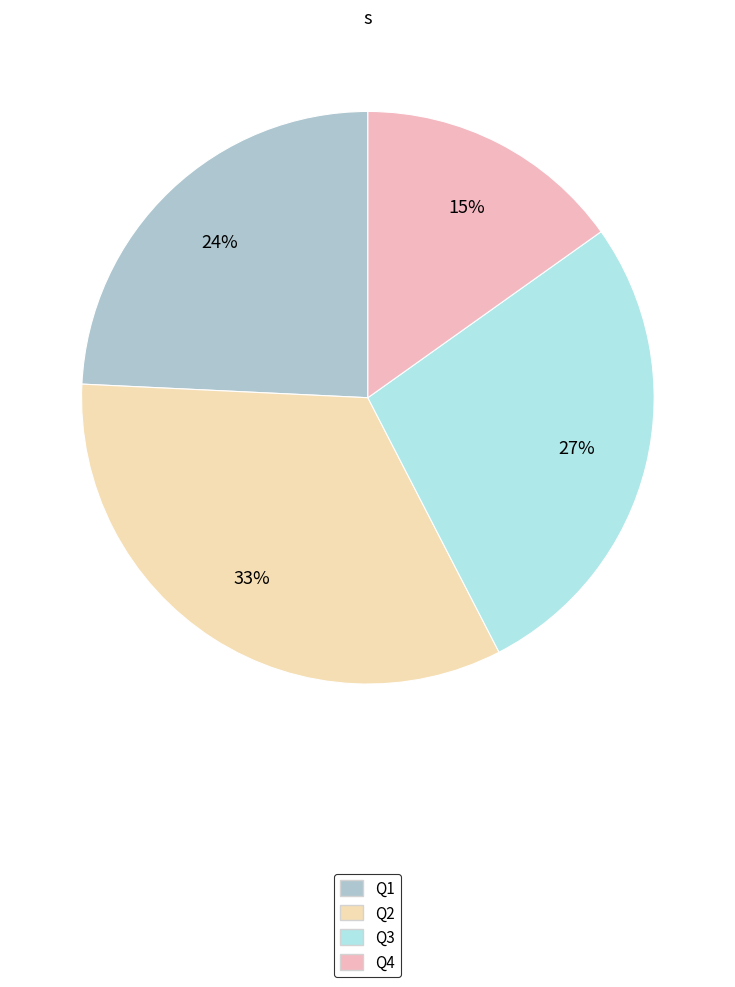

How many segments does this pie chart have?

4